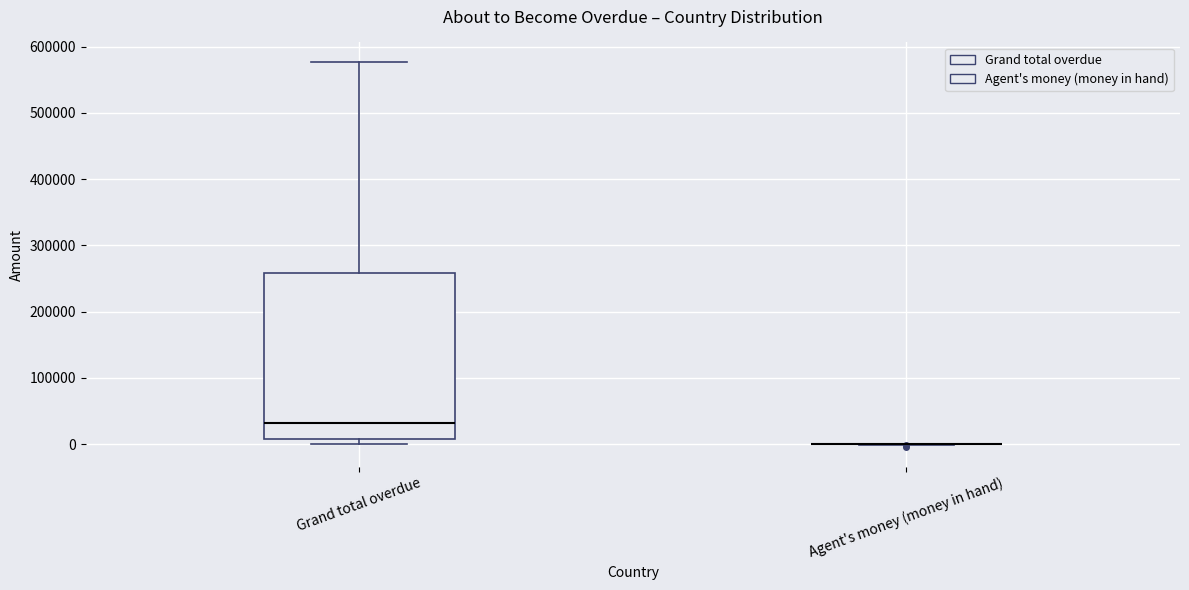

Reading left to right, read every box against the y-axis: the position of its median line, the range the box covers, and the ends of its whiskers. The values are not printed on the chart, so give them approximately, as read against the axis.

Grand total overdue: median 30000, box 10000 to 260000, whiskers 0 to 580000
Agent's money (money in hand): box collapsed to a line at 0, whiskers 0 to 0